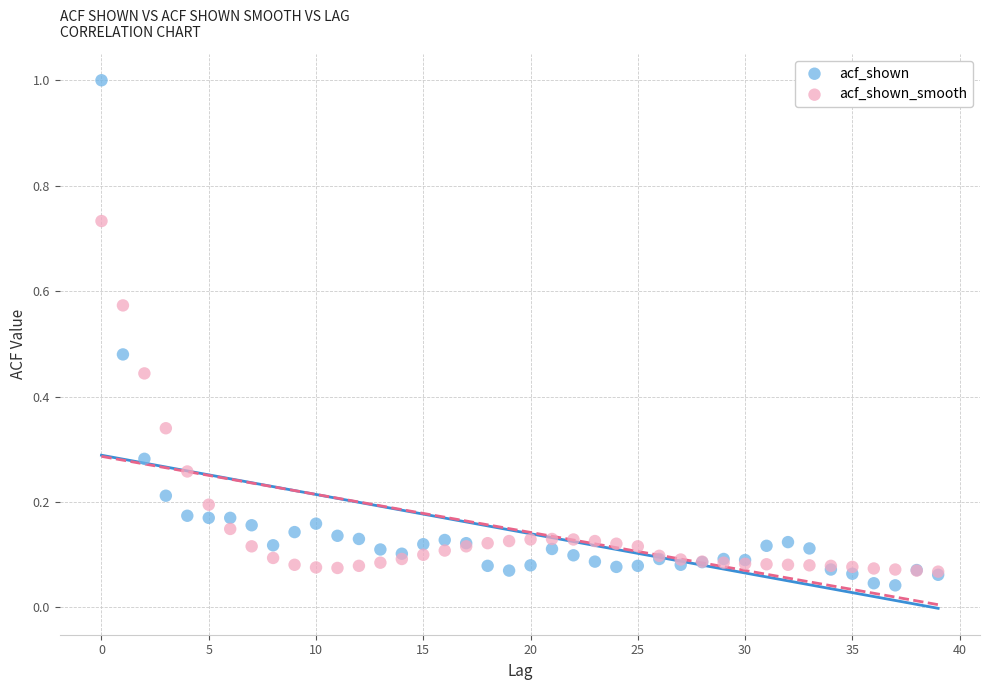

What are all the series names shown in the legend?

acf_shown, acf_shown_smooth